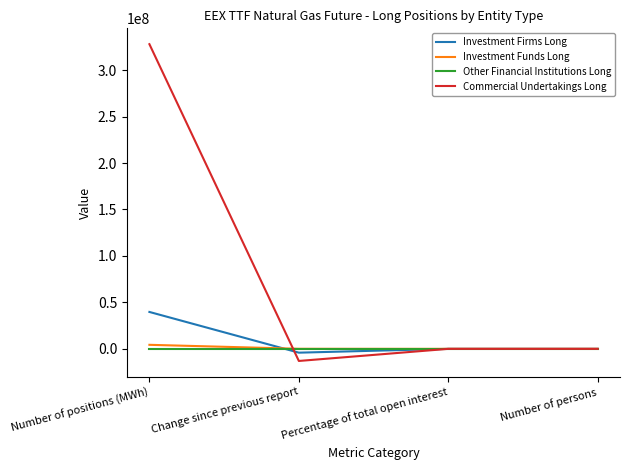

At which category is the sum across all series the highest?

Number of positions (MWh)